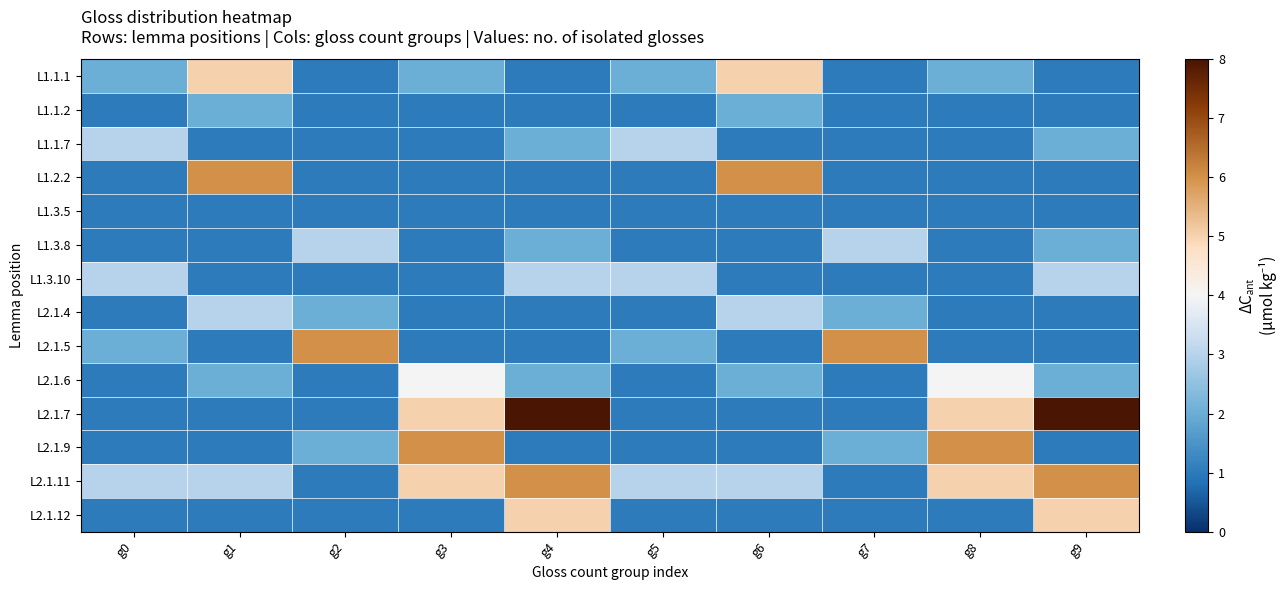

At which category does the chart reach its minimum across all series?

g2